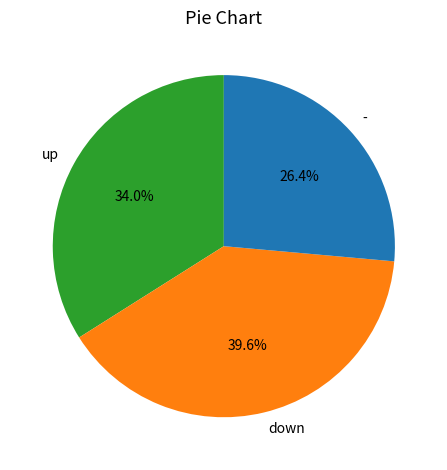

Is it true that up is 23% of the pie?

False